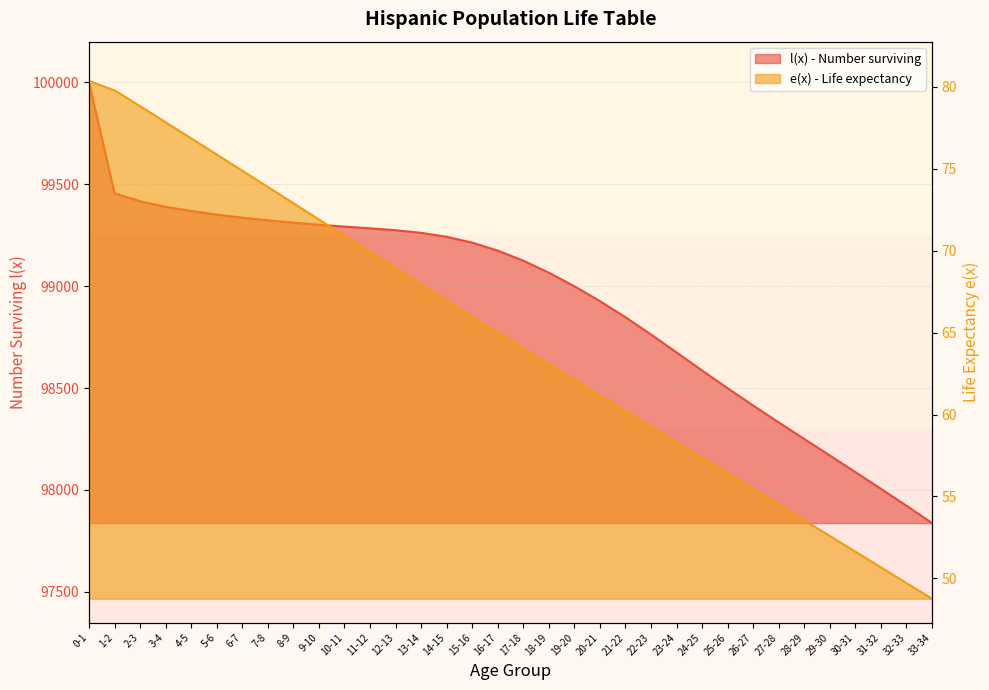

Does the chart have visible grid lines?

Yes